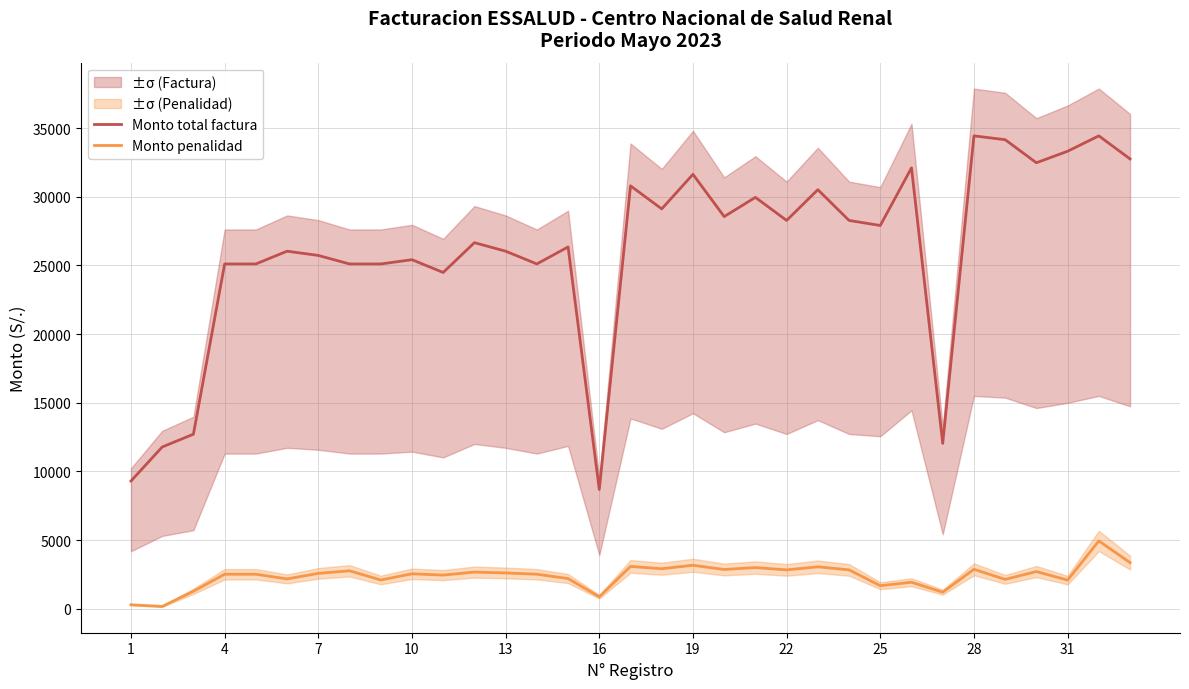

Reading left to right, transcribe all the data shown in this chart.

Monto total factura: 9300.0	11780.0	12710.0	25110.0	25110.0	26040.0	25730.0	25110.0	25110.0	25420.0	24490.0	26660.0	26040.0	25110.0	26350.0	8680.0	30800.0	29120.0	31640.0	28560.0	29960.0	28280.0	30520.0	28280.0	27911.0	32110.0	12040.0	34440.0	34160.0	32480.0	33320.0	34440.0	32760.0
Monto penalidad: 286.8	163.6	1271.0	2511.0	2511.0	2170.0	2573.0	2762.1	2092.5	2542.0	2449.0	2666.0	2604.0	2511.0	2195.8	868.0	3080.0	2912.0	3164.0	2856.0	2996.0	2828.0	3052.0	2828.0	1674.7	1926.6	1204.0	2870.0	2135.0	2706.7	2082.5	4936.4	3357.9